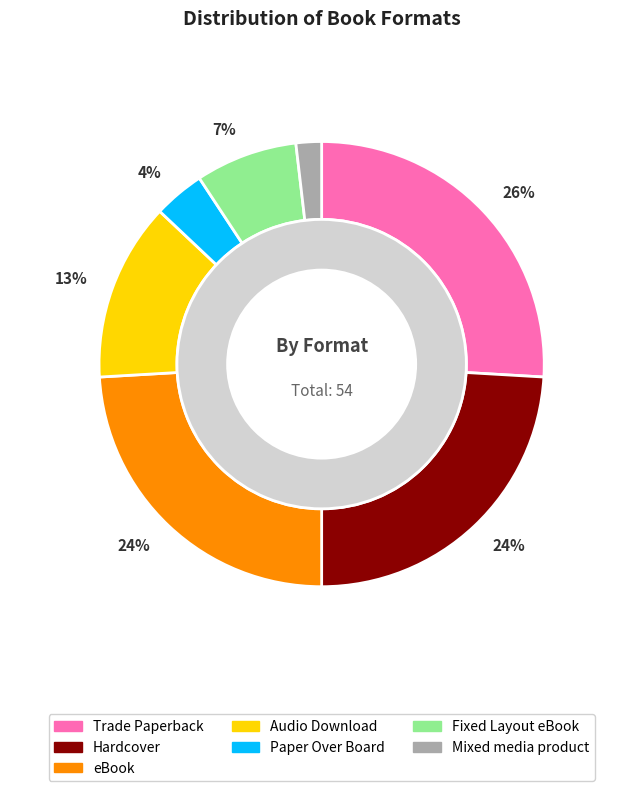

What is the change in value from Paper Over Board to Mixed media product?

-1